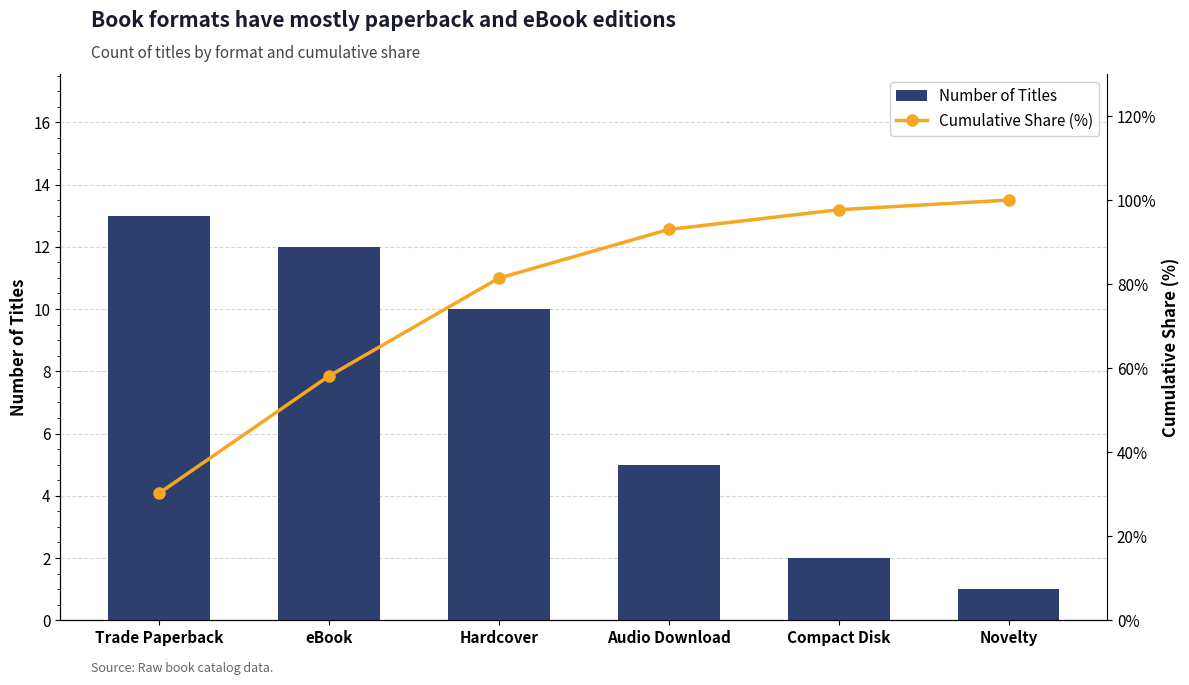

What are all the series names shown in the legend?

Number of Titles, Cumulative Share (%)